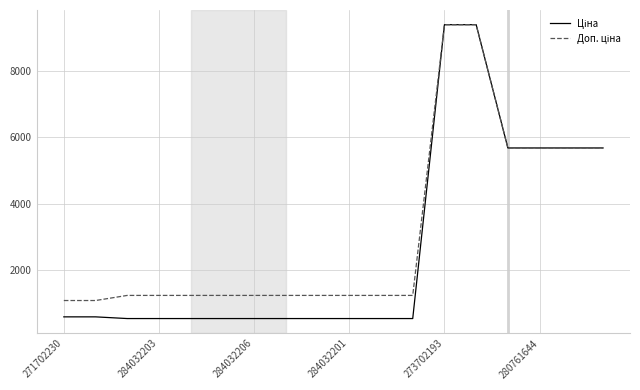

What is the minimum value shown in the chart?

539.0